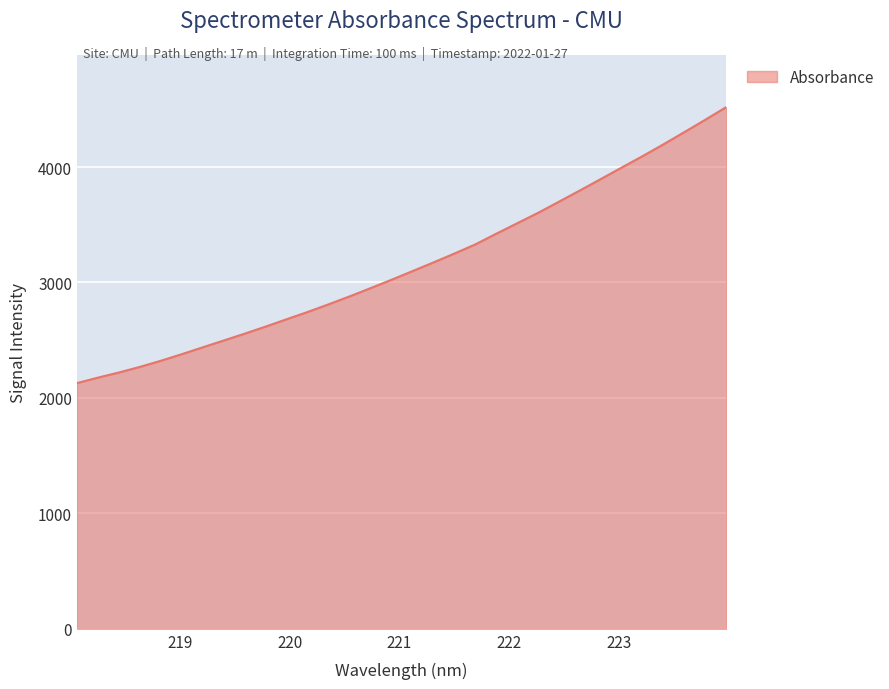

What is the minimum value shown in the chart?

2128.5